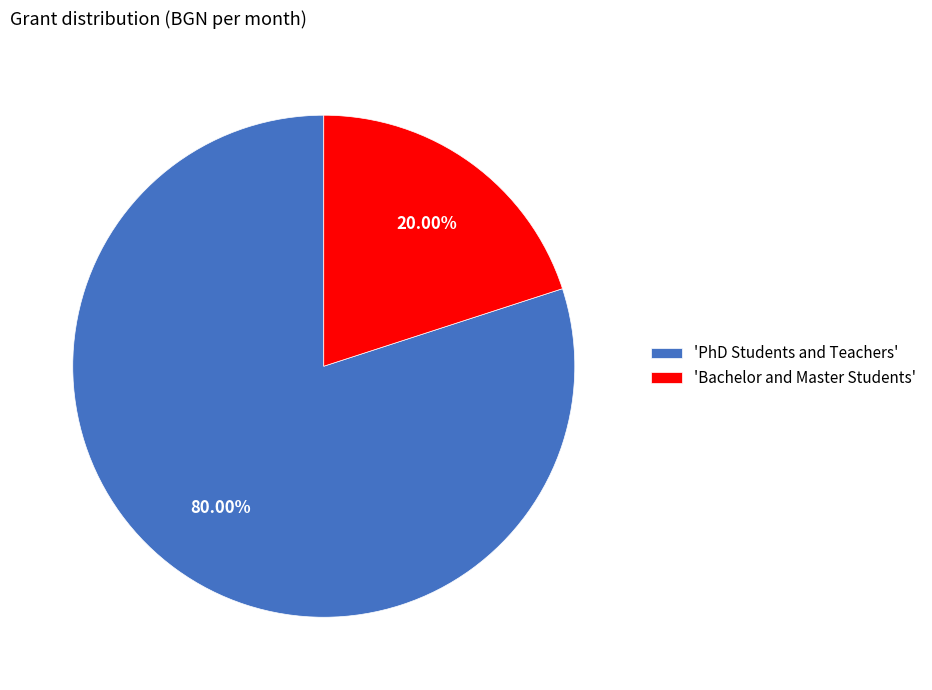

Rank the categories by value from lowest to highest.

'Bachelor and Master Students', 'PhD Students and Teachers'